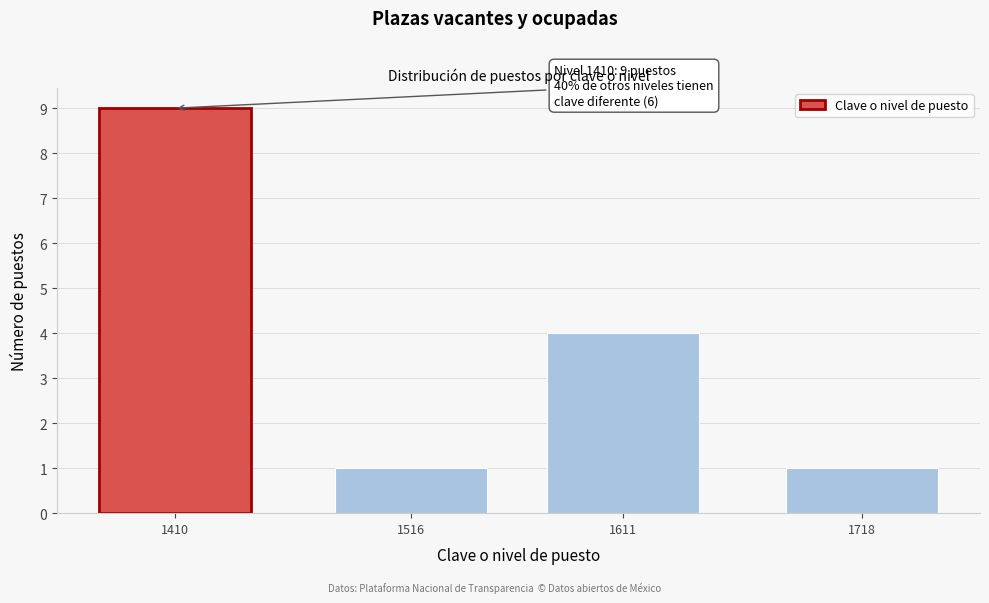

Reading right to left, transcribe all the data shown in this chart.

1	4	1	9